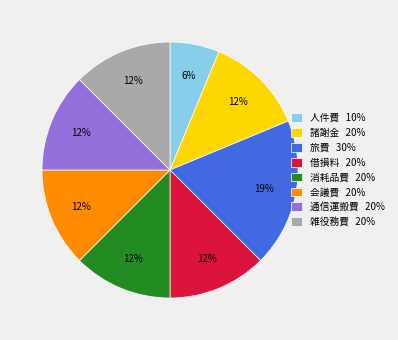

Which has a higher value, 旅費 30% or 諸謝金 20%?

旅費 30%